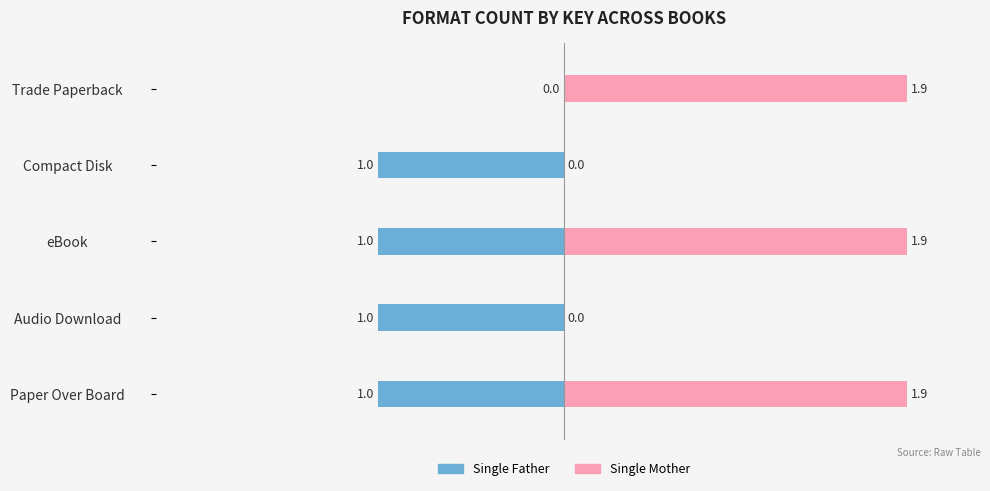

Reading left to right, list all the values displayed in this chart.

Single Father: -1.0	-1.0	-1.0	-1.0	0.0
Single Mother: 1.9	0.0	1.9	0.0	1.9